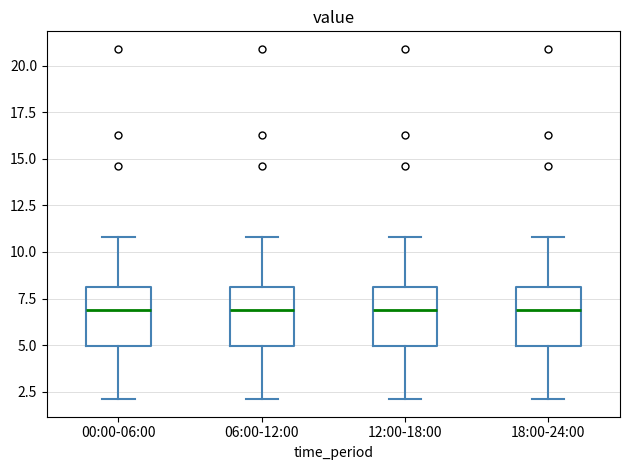

Reading left to right, read every box against the y-axis: the position of its median line, the range the box covers, and the ends of its whiskers. The values are not printed on the chart, so give them approximately, as read against the axis.

00:00-06:00: median 7, box 5 to 8, whiskers 2 to 11
06:00-12:00: median 7, box 5 to 8, whiskers 2 to 11
12:00-18:00: median 7, box 5 to 8, whiskers 2 to 11
18:00-24:00: median 7, box 5 to 8, whiskers 2 to 11